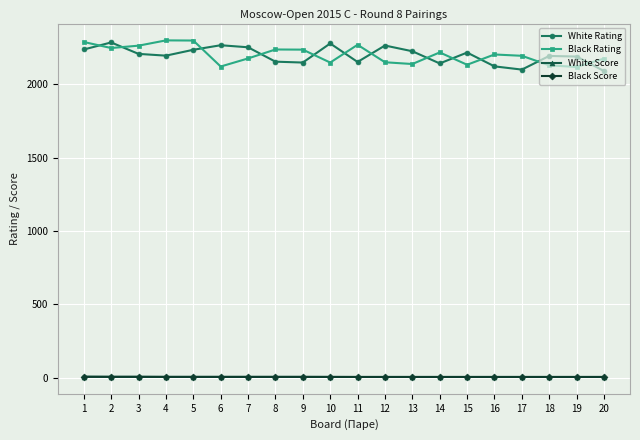

The value of White Rating at 13 is 2224.0. True or false?

True